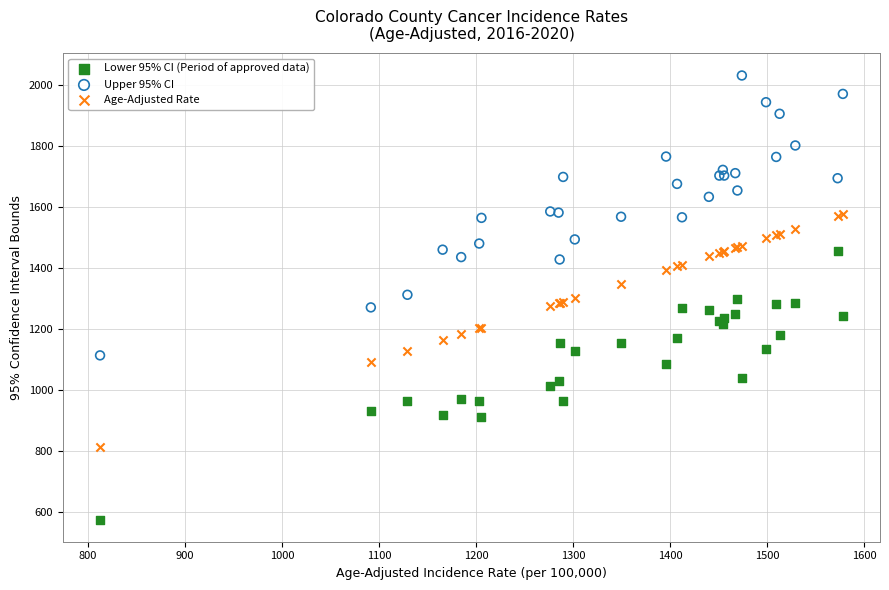

Which series contains the lowest Y value?

Lower 95% CI (Period of approved data)